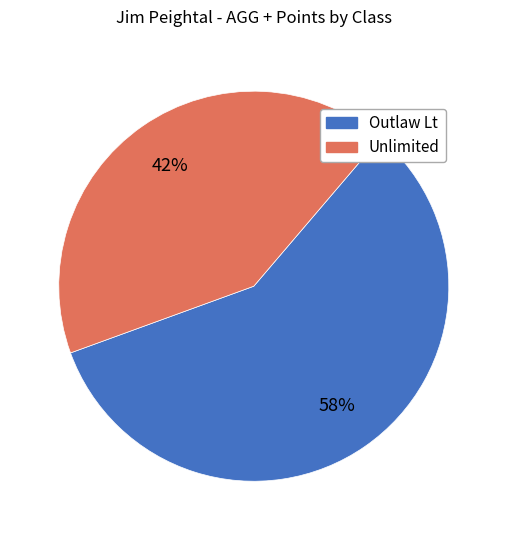

What is the ratio of the value at Outlaw Lt to the value at Unlimited?

1.4